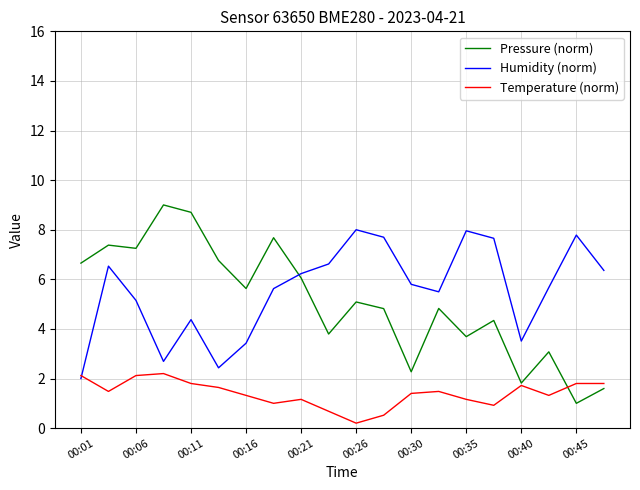

List the series in order of their peak value, lowest first.

Temperature (norm), Humidity (norm), Pressure (norm)